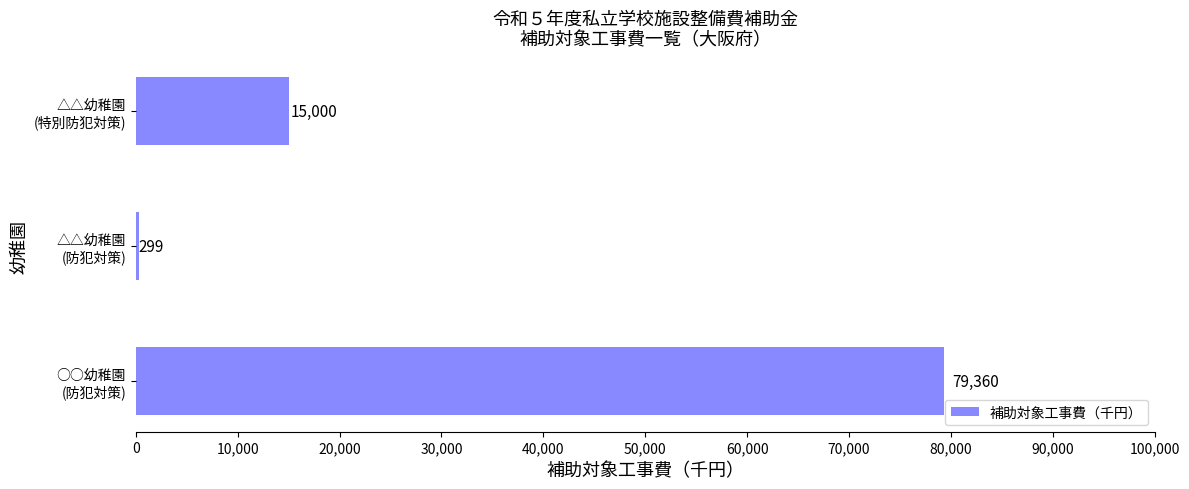

What is the sum of all values?

94659